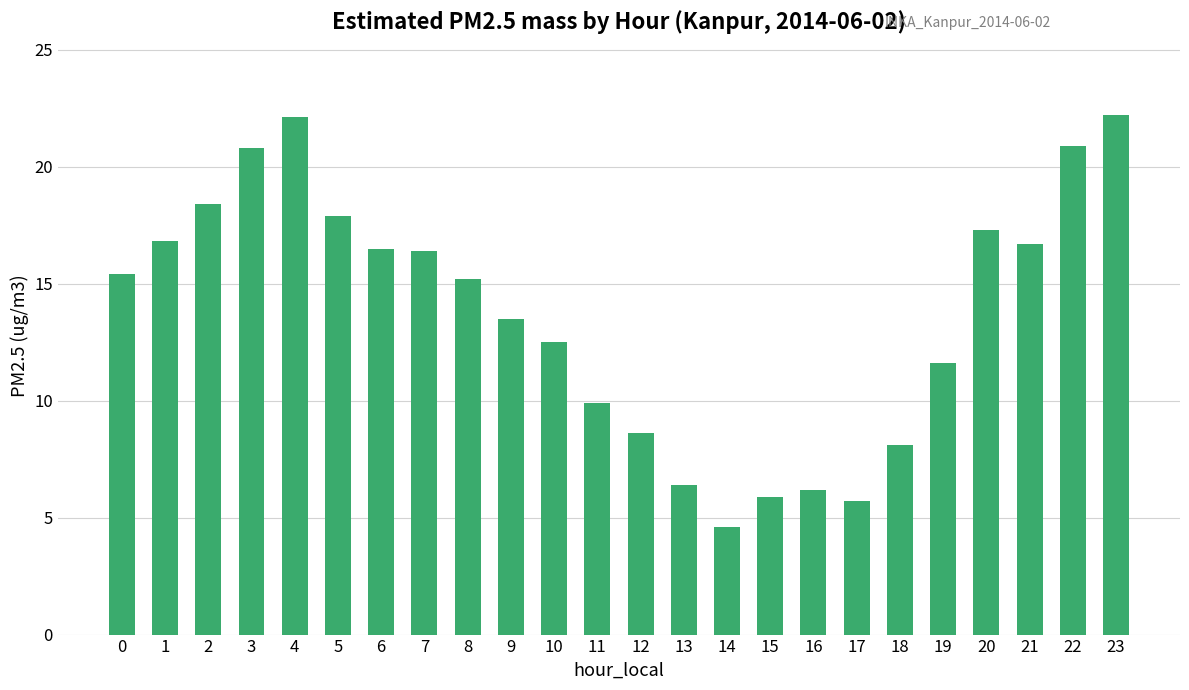

At which category does the chart reach its minimum across all series?

14